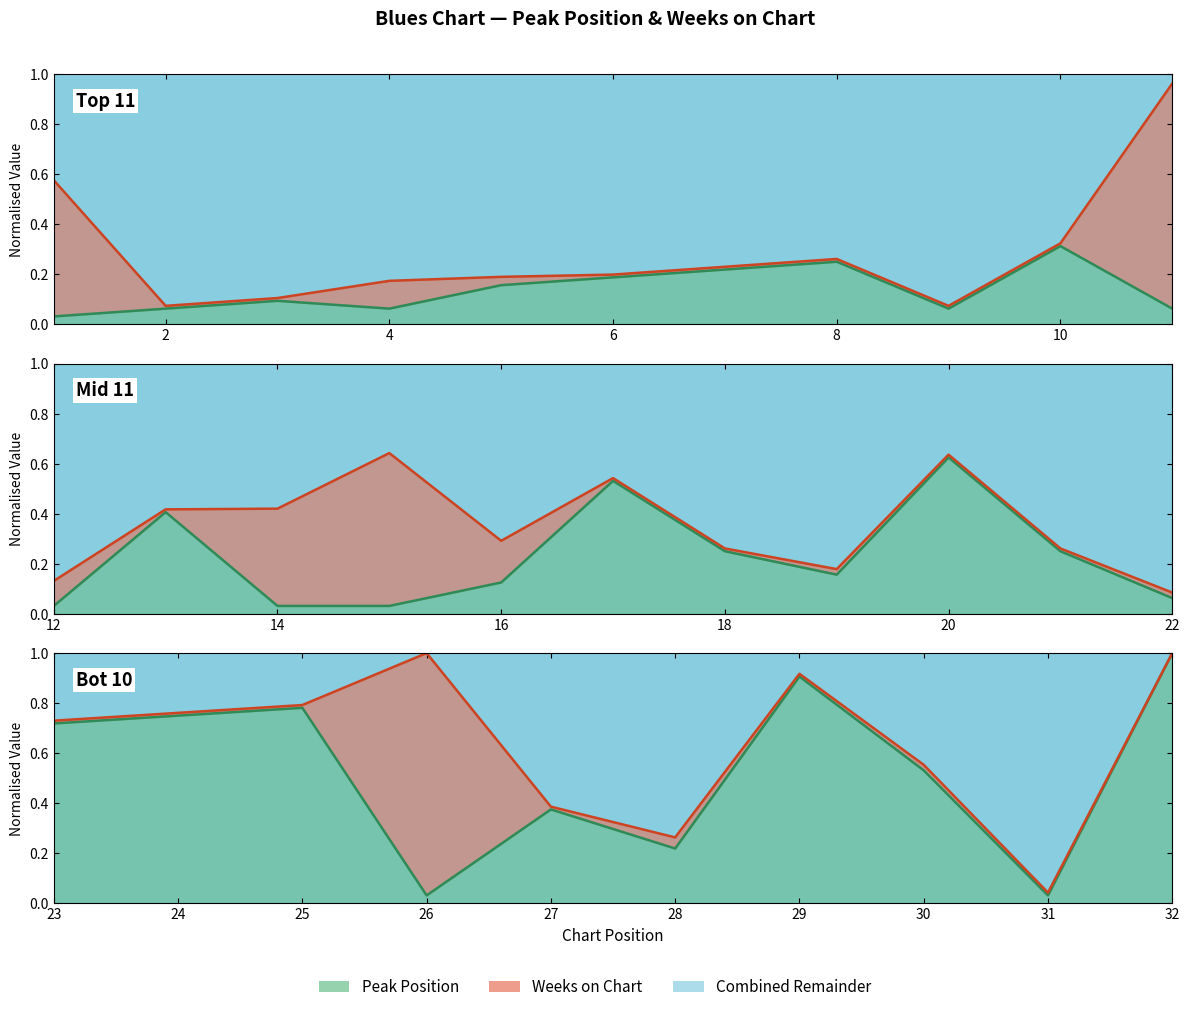

True or false: Combined Line and Peak Position Line intersect in this chart.

False